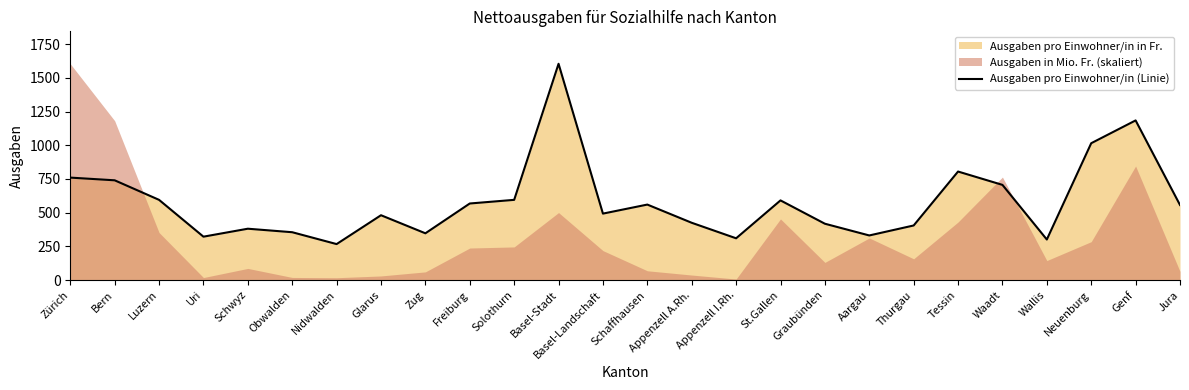

What is the difference between the values at Appenzell I.Rh. and Genf?

874